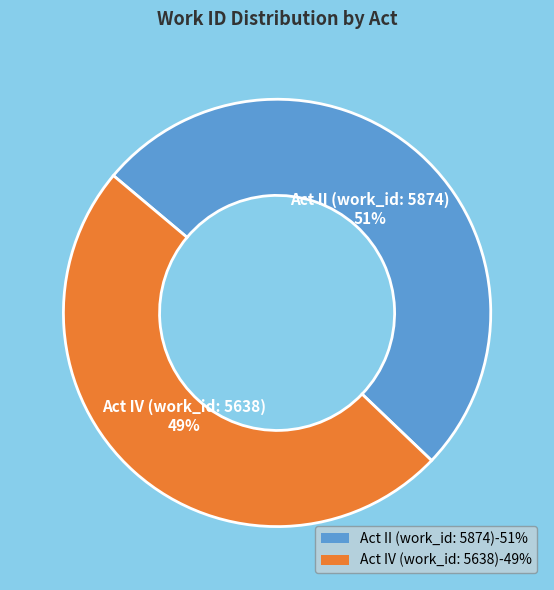

Is it true that Act II (work_id: 5874) is 57% of the pie?

False